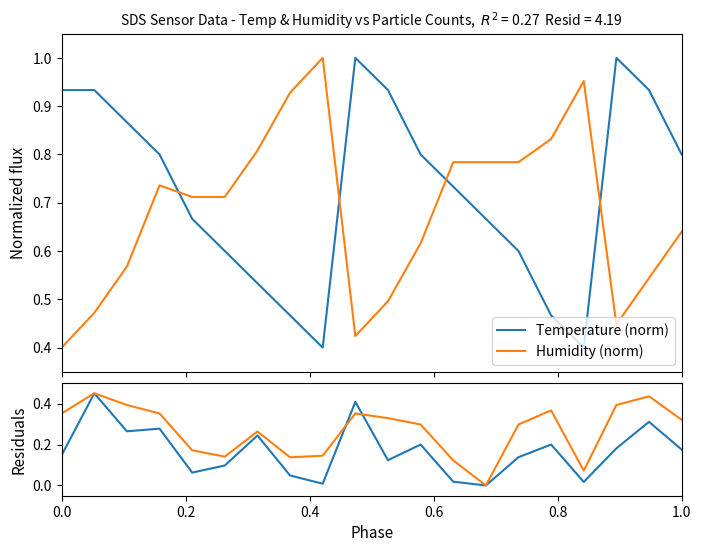

True or false: Humidity (norm) and Temperature (norm) intersect in this chart.

True